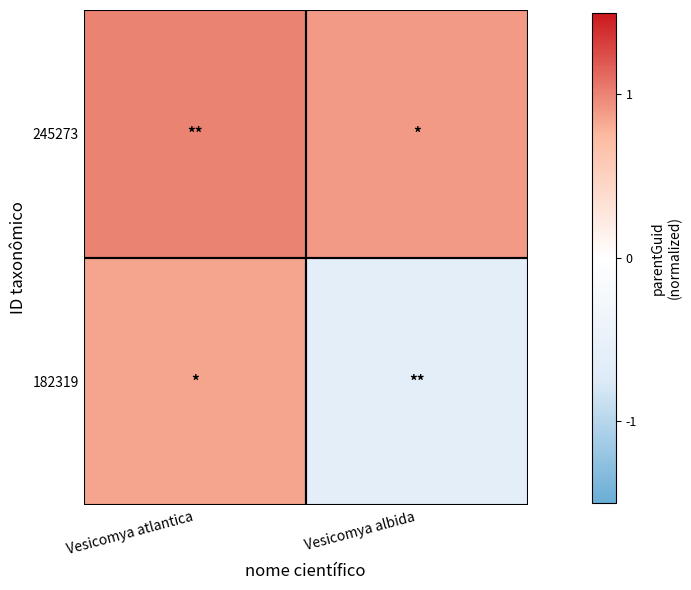

Reading left to right, extract all data points from this chart.

245273: Vesicomya atlantica=1.0	Vesicomya albida=0.9
182319: Vesicomya atlantica=0.8	Vesicomya albida=-0.6